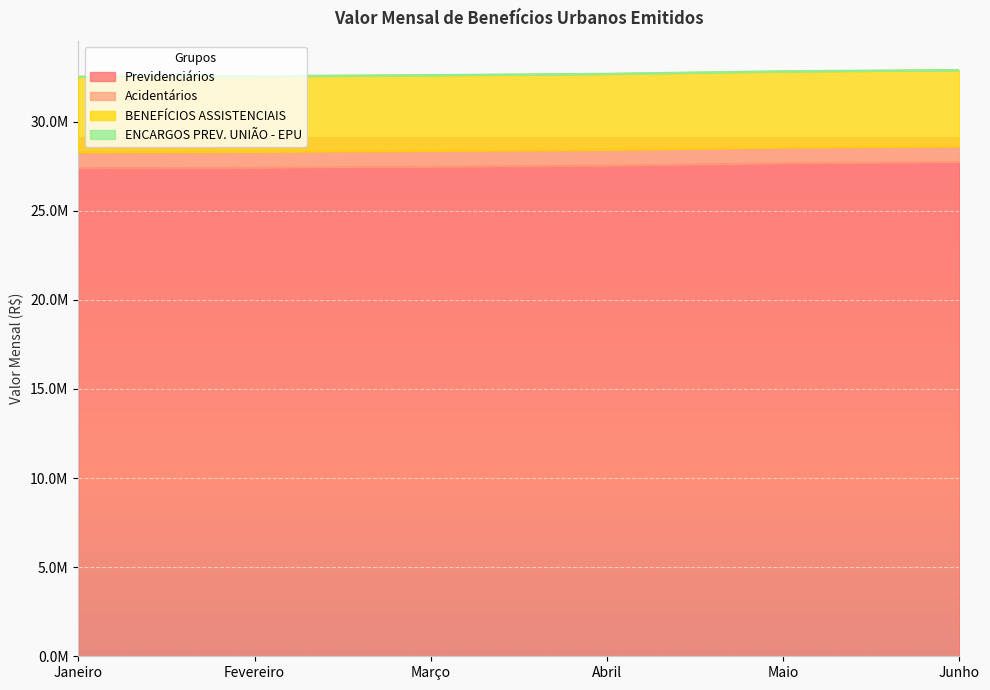

Does the chart display data point markers on the line(s)?

No